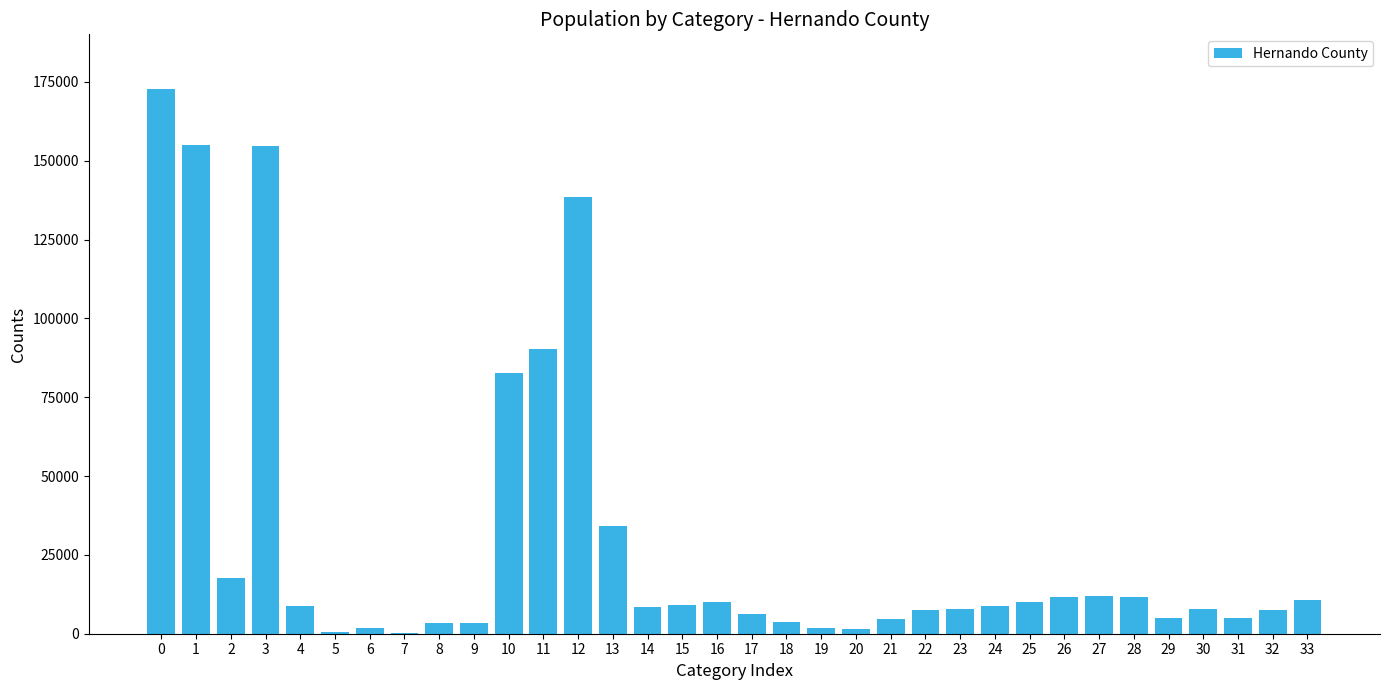

Is it true that the value at 27 is 11941?

True